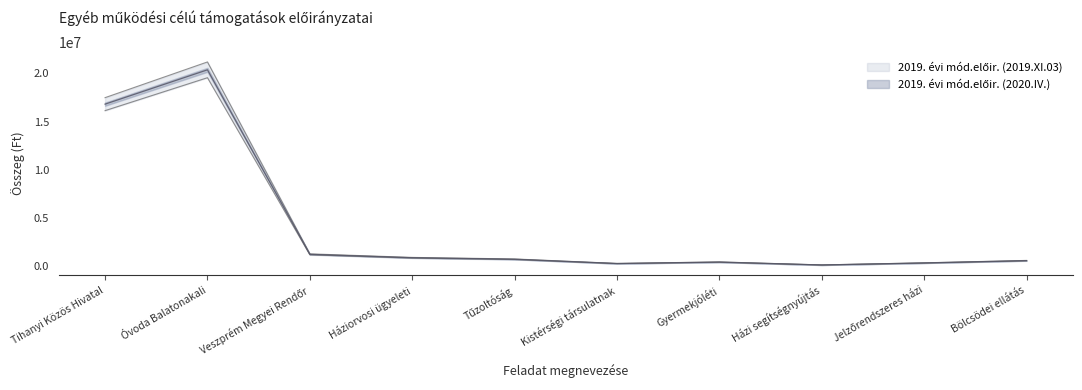

How many categories are shown in the chart?

10